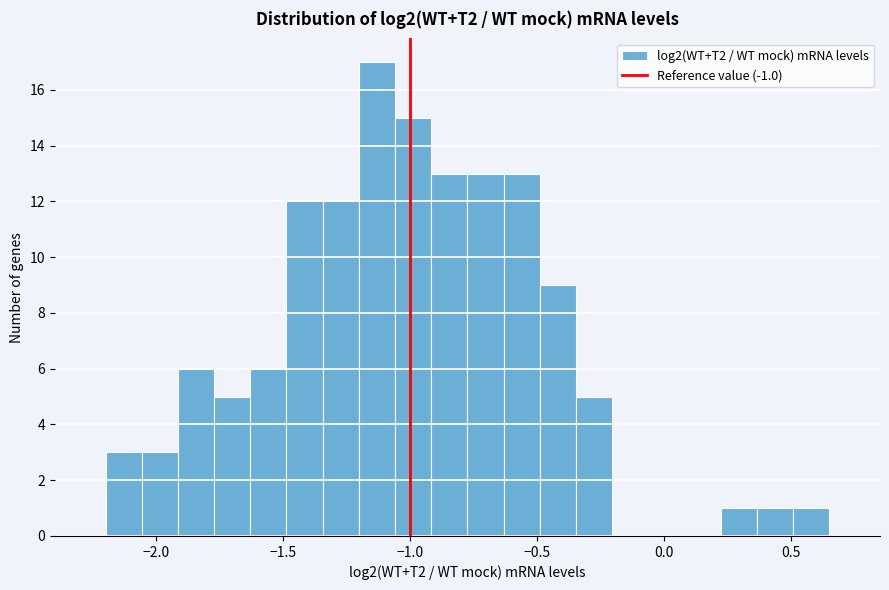

Read against the x-axis, roughly where is the centre of the tallest bar?

-1.15